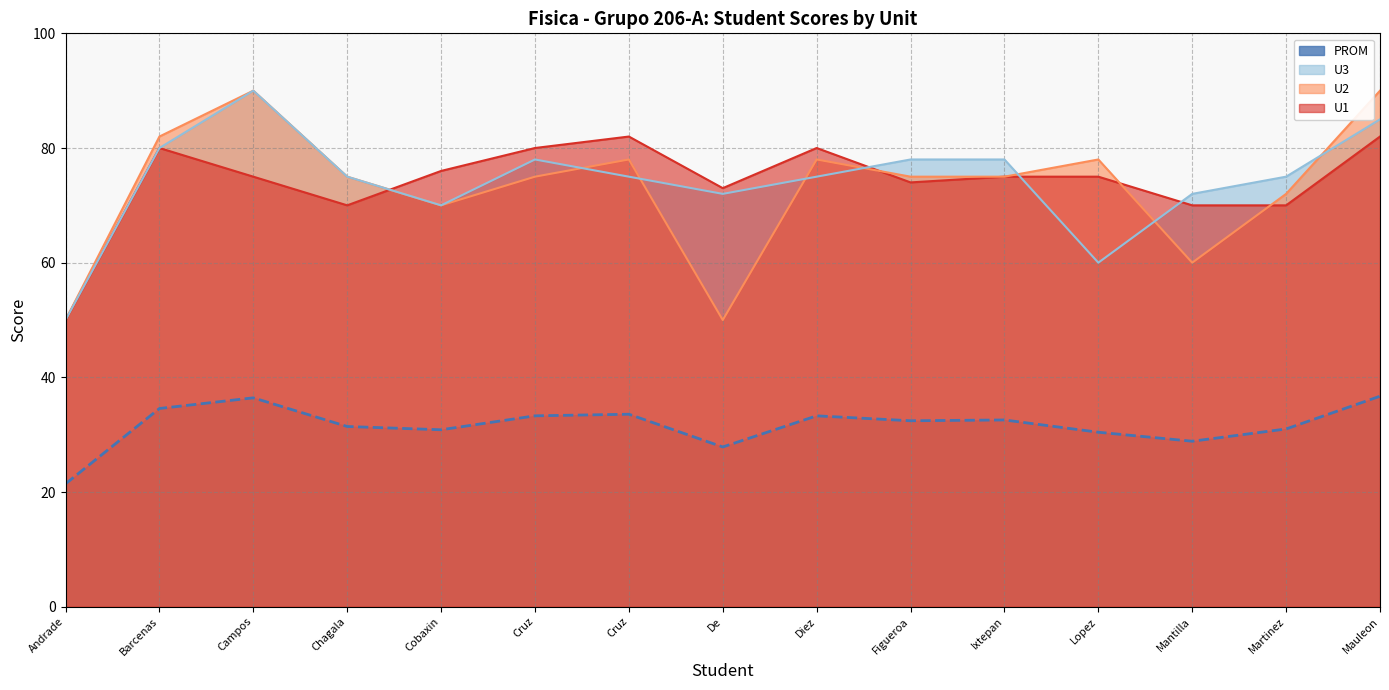

How many lines are shown in the chart?

4